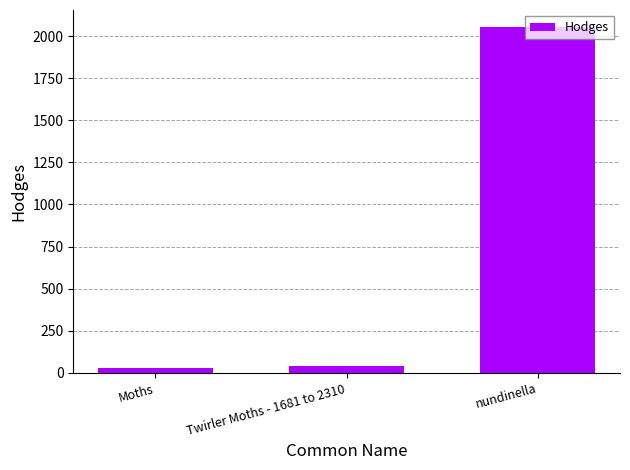

What is the maximum value shown in the chart?

2052.0